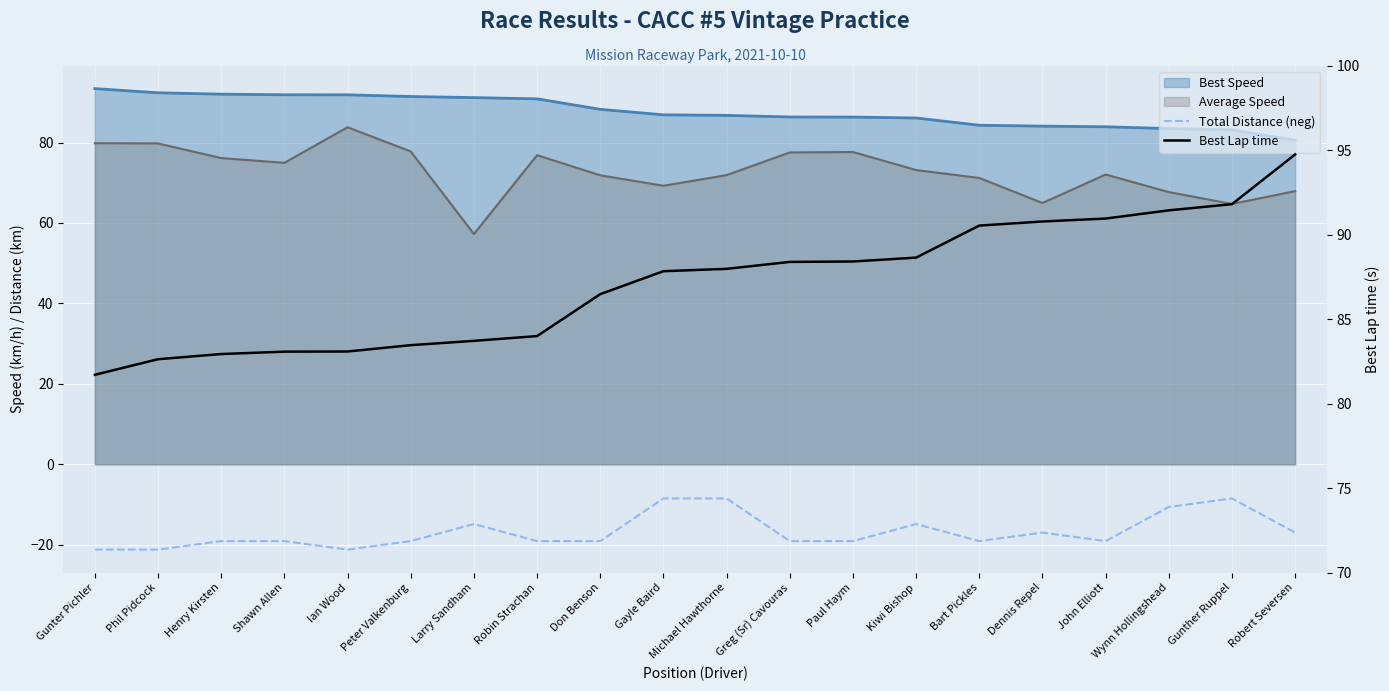

True or false: Best Lap time and Total Distance (neg) cross at least once.

False